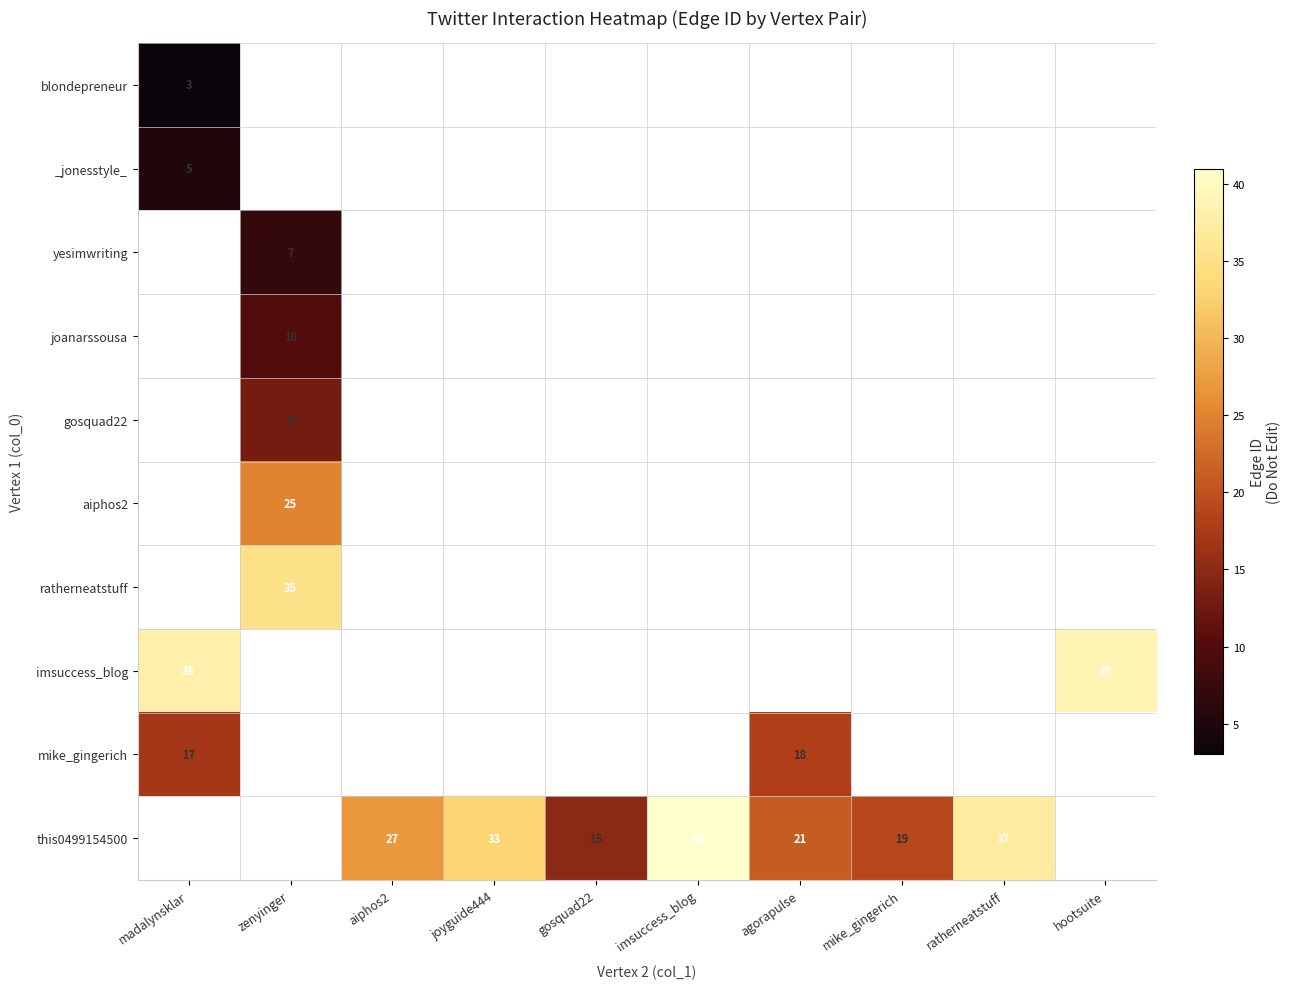

True or false: this0499154500 has a value of 33 at joyguide444.

True